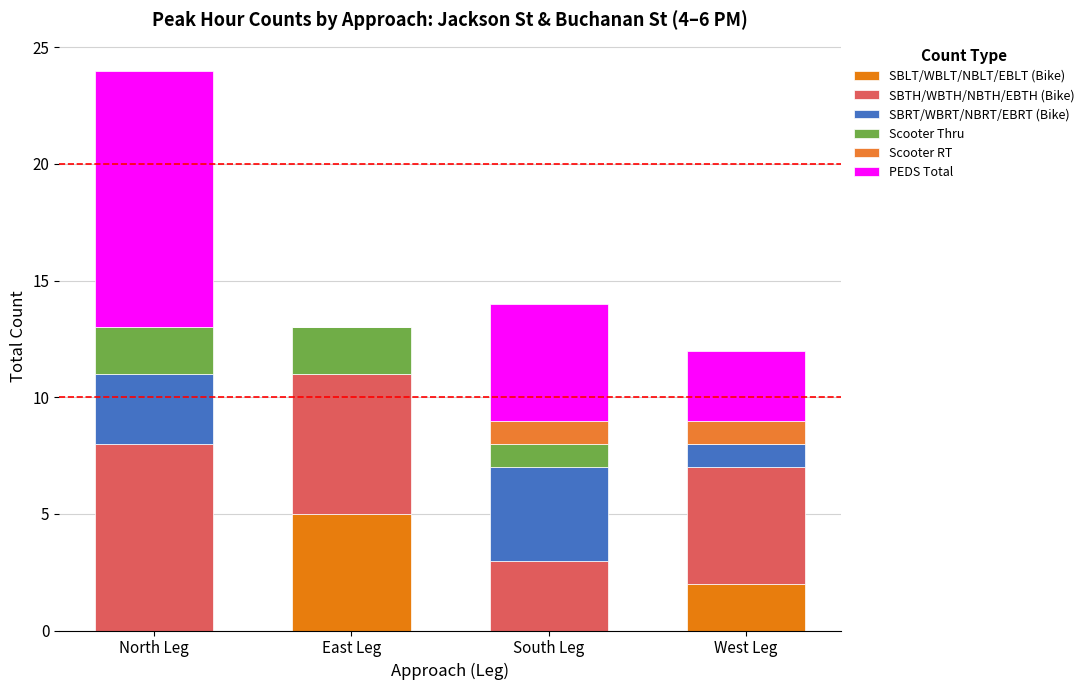

What position from the right is East Leg?

3